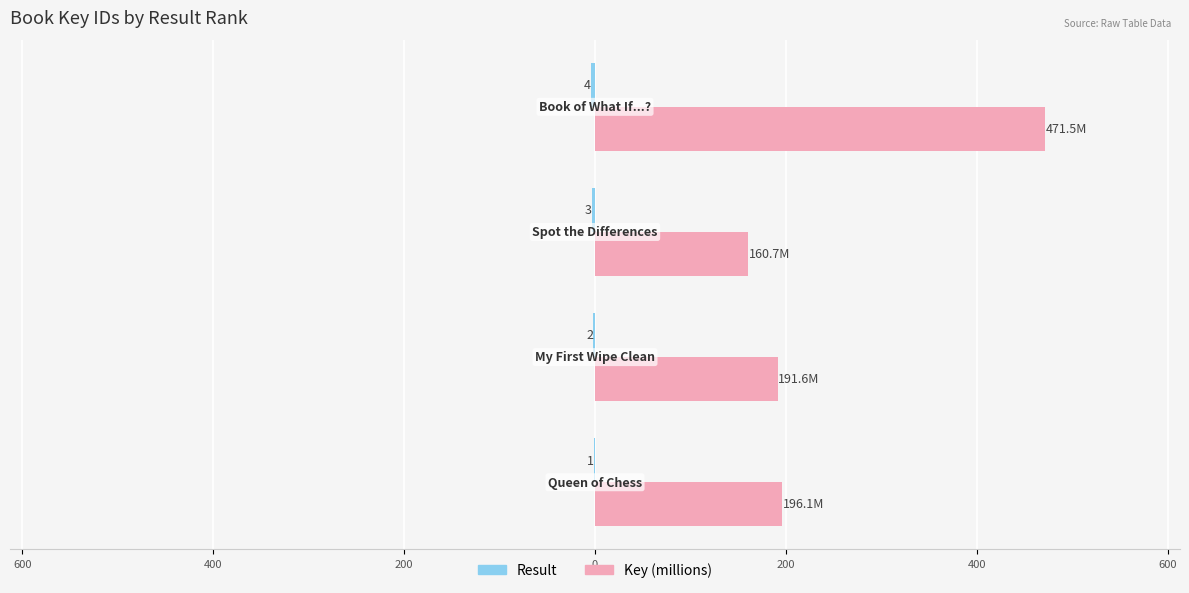

How many Result values are between -3 and -1?

3